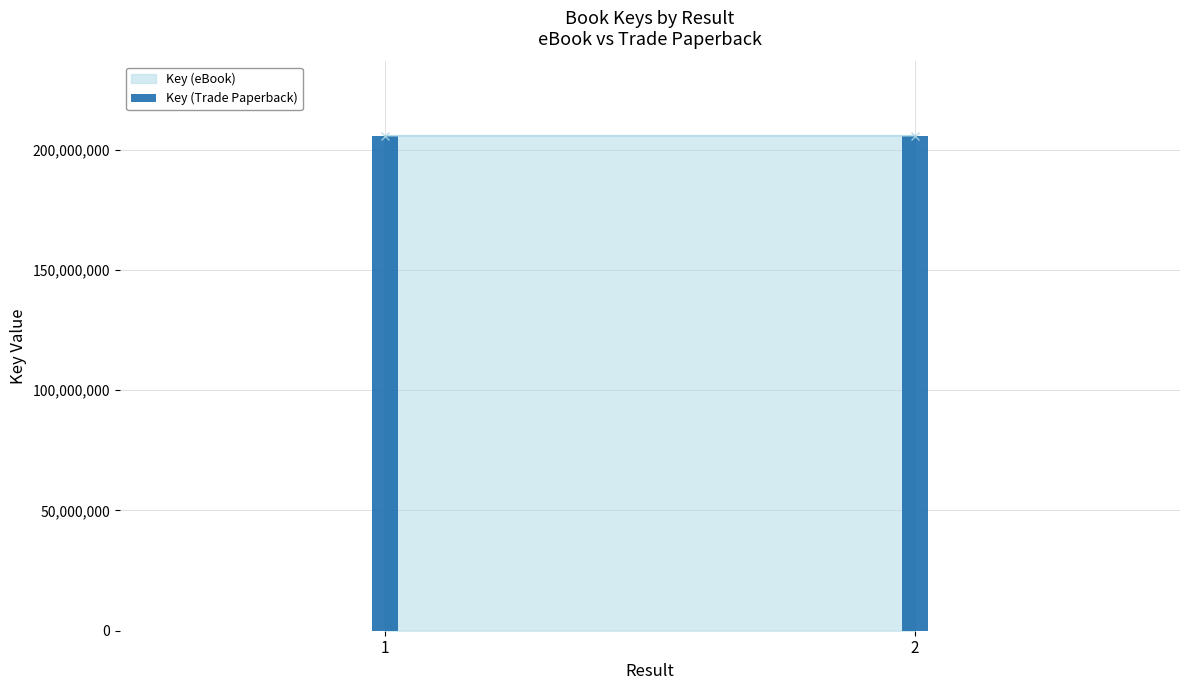

What is the ratio of the value at 1 to the value at 2?

1.0